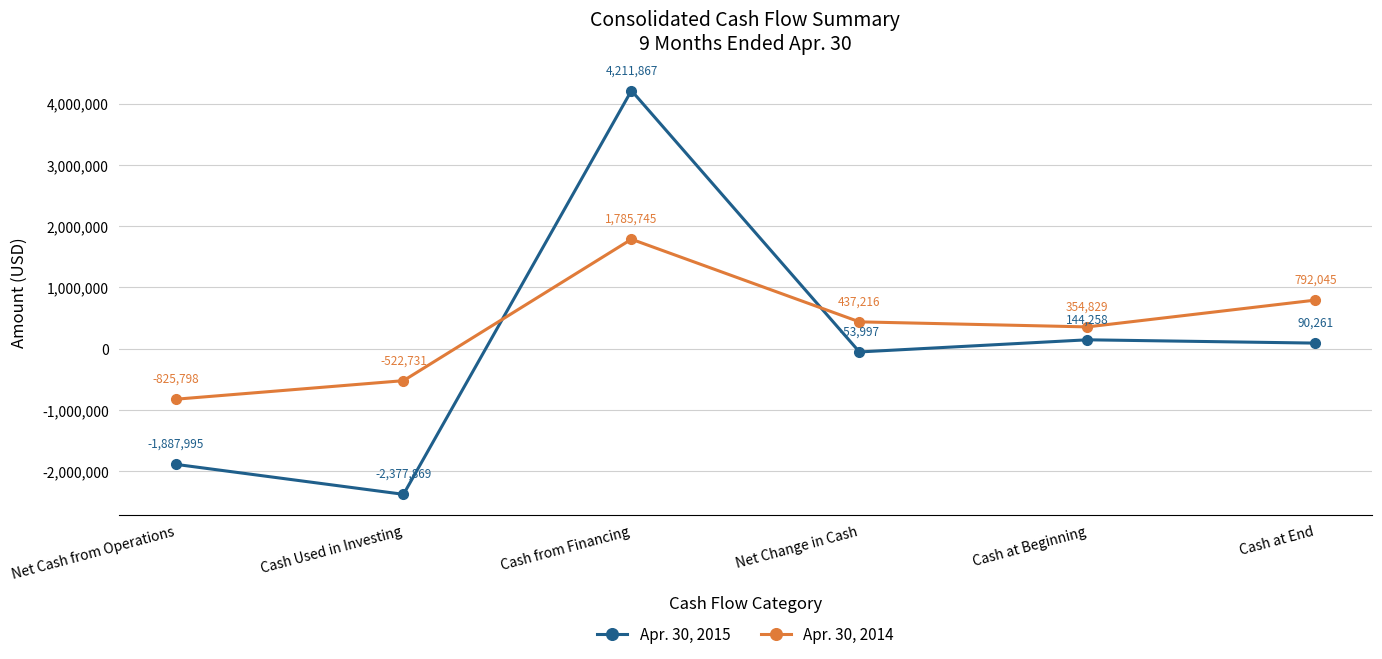

What position from the right is Cash at Beginning?

2